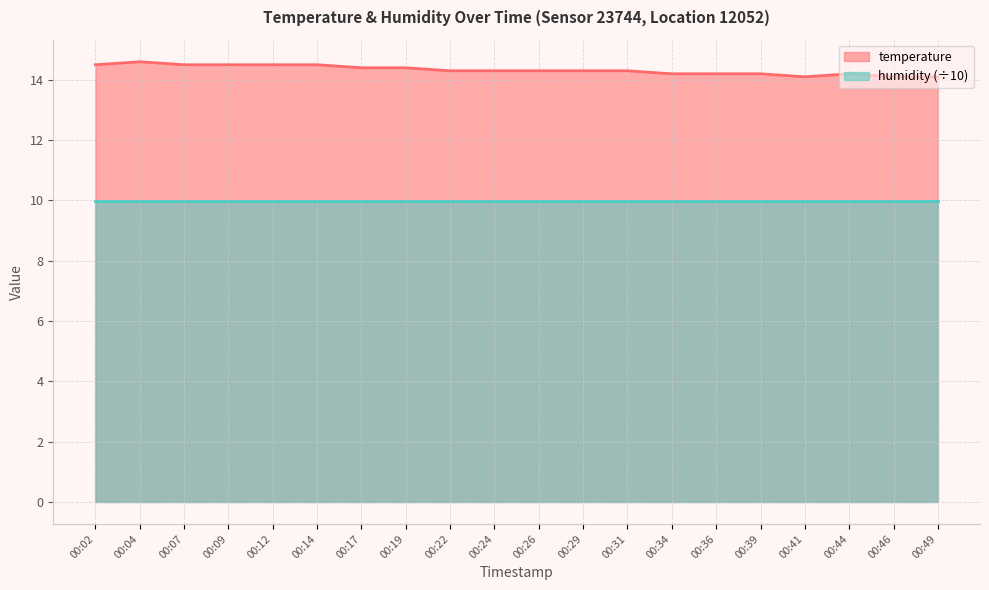

How many lines are shown in the chart?

2